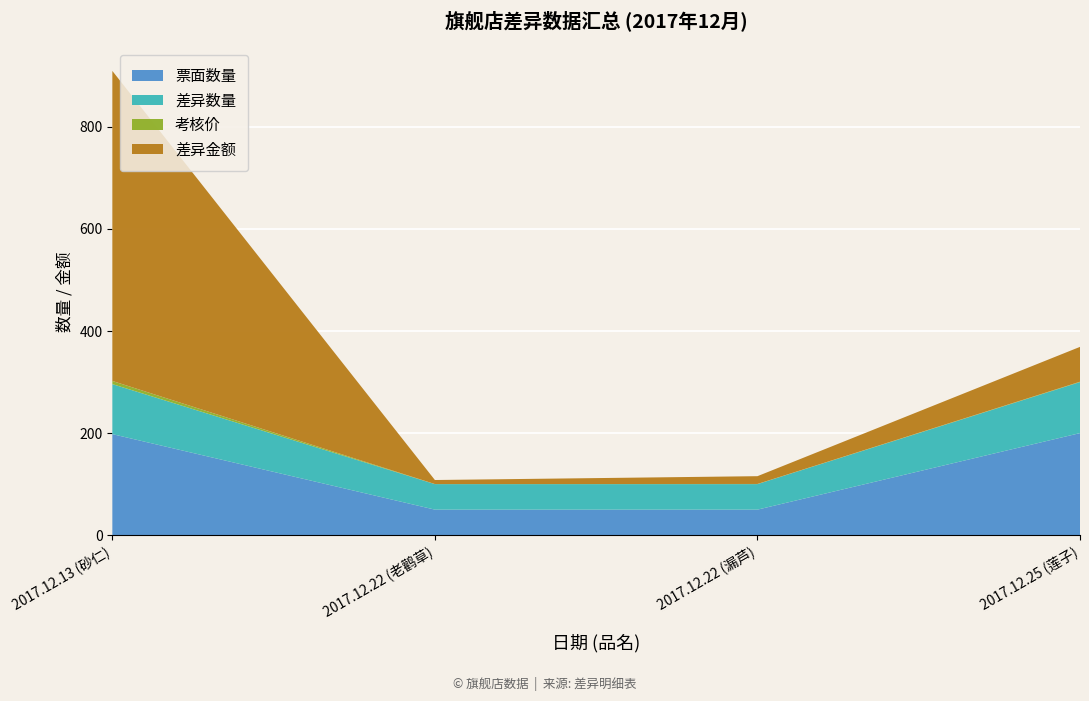

Reading left to right, extract all data points from this chart.

票面数量: 2017.12.13=198.0	2017.12.22=50.0	2017.12.22=50.0	2017.12.25=200.0
差异数量: 2017.12.13=98.0	2017.12.22=50.0	2017.12.22=50.0	2017.12.25=100.0
考核价: 2017.12.13=6.2	2017.12.22=0.2	2017.12.22=0.3	2017.12.25=0.7
差异金额: 2017.12.13=607.6	2017.12.22=7.9	2017.12.22=15.2	2017.12.25=68.3